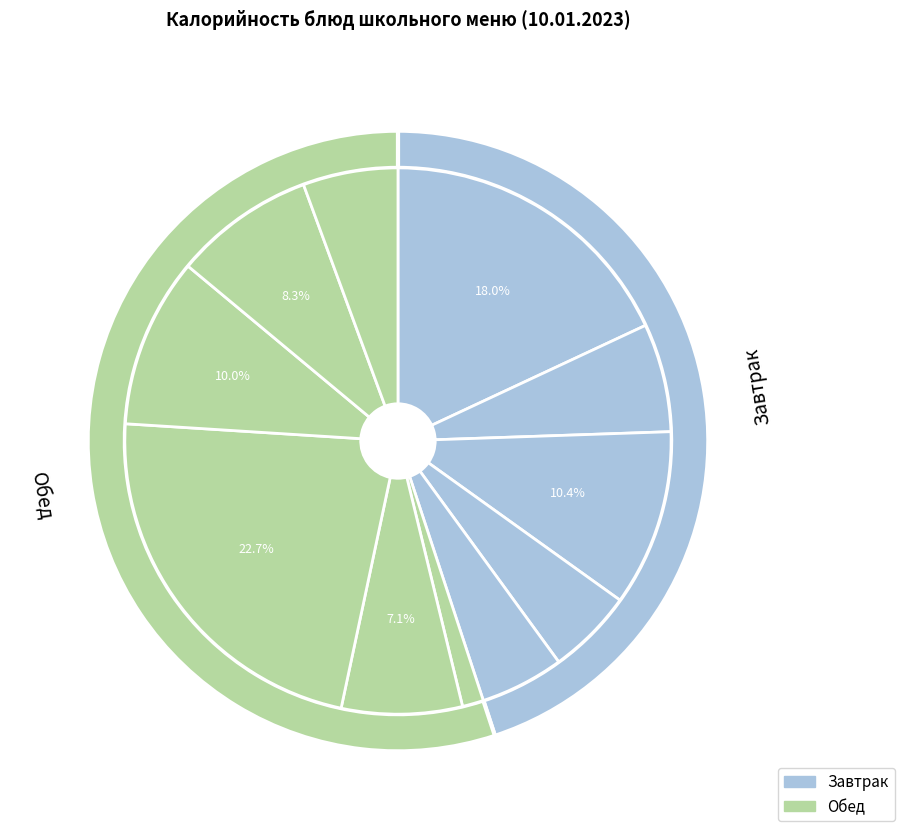

To the nearest percent, what percentage of the pie is Каша молочная из риса и пшена с маслом?

18%